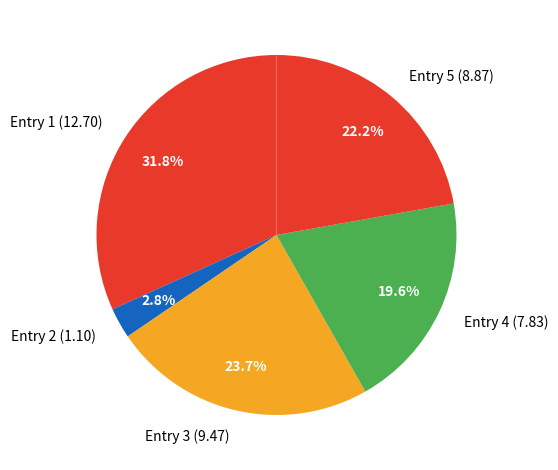

Does Entry 4 (7.83) represent more than half of the total?

No